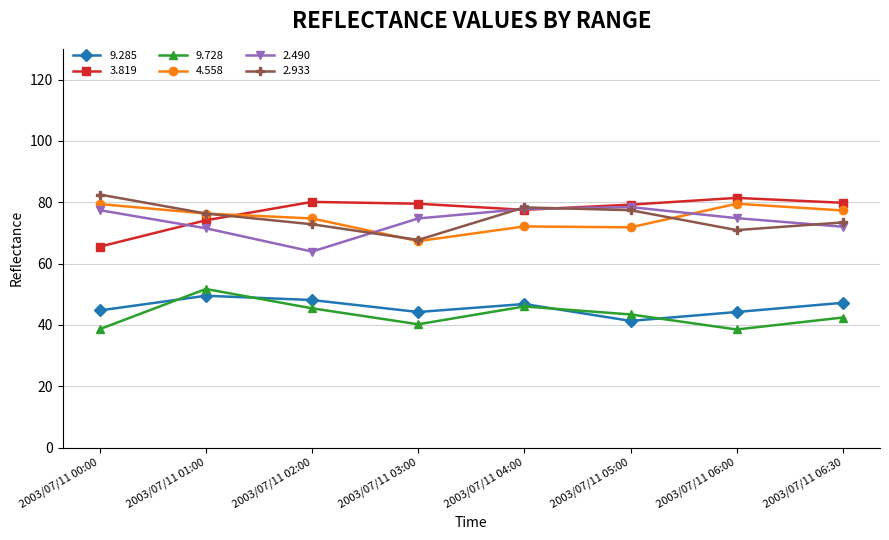

True or false: 9.285 and 9.728 cross at least once.

True